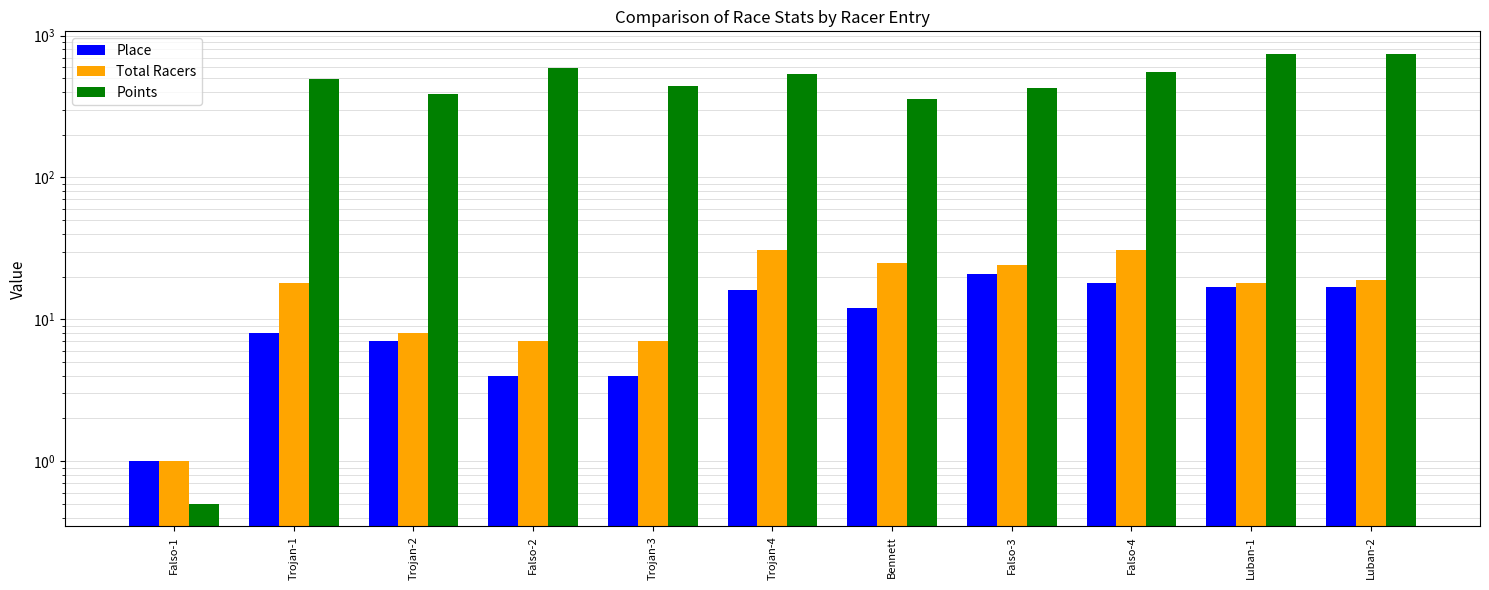

At Luban-2, list the series in order from smallest to largest.

Place, Total Racers, Points